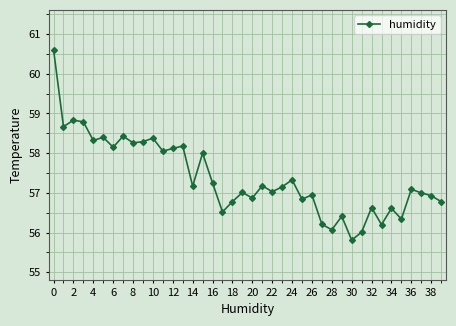

What is the minimum value shown in the chart?

55.8